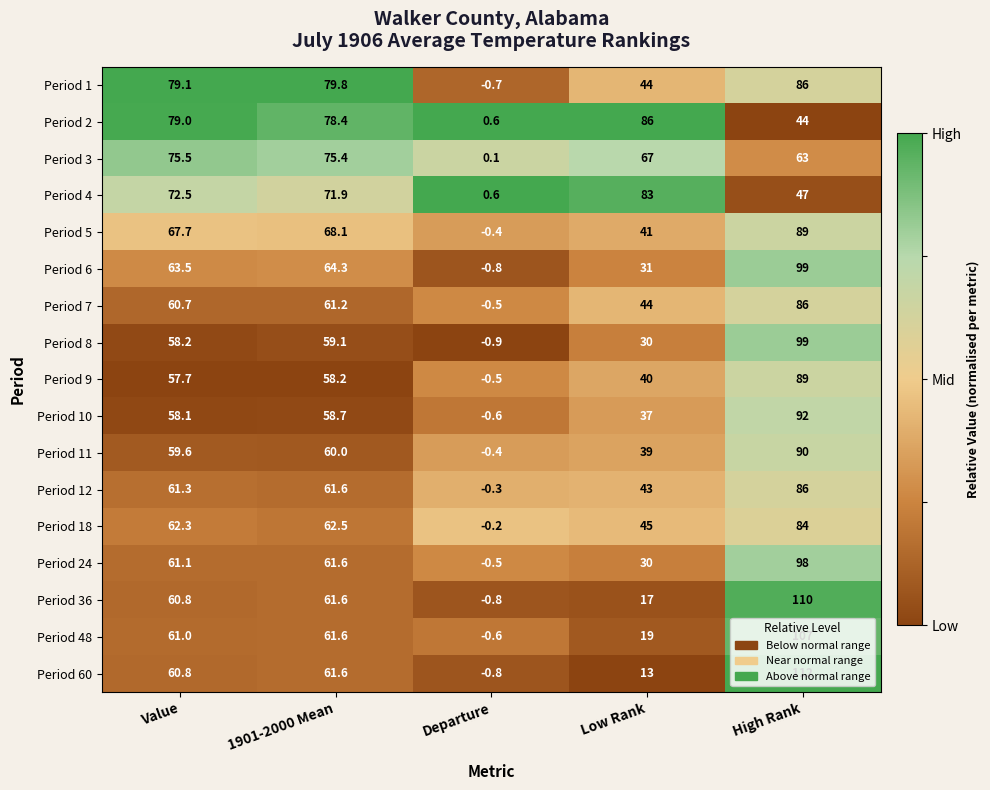

List the labels in order of Period 60 value, largest first.

High Rank, 1901-2000 Mean, Value, Low Rank, Departure